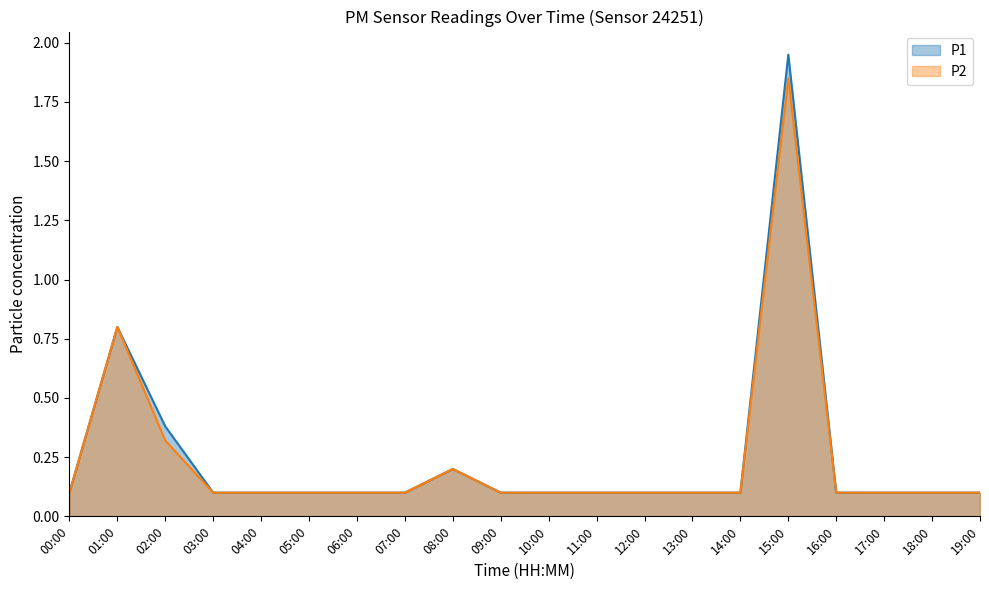

What is the label of the 16th point from the left?

15:00